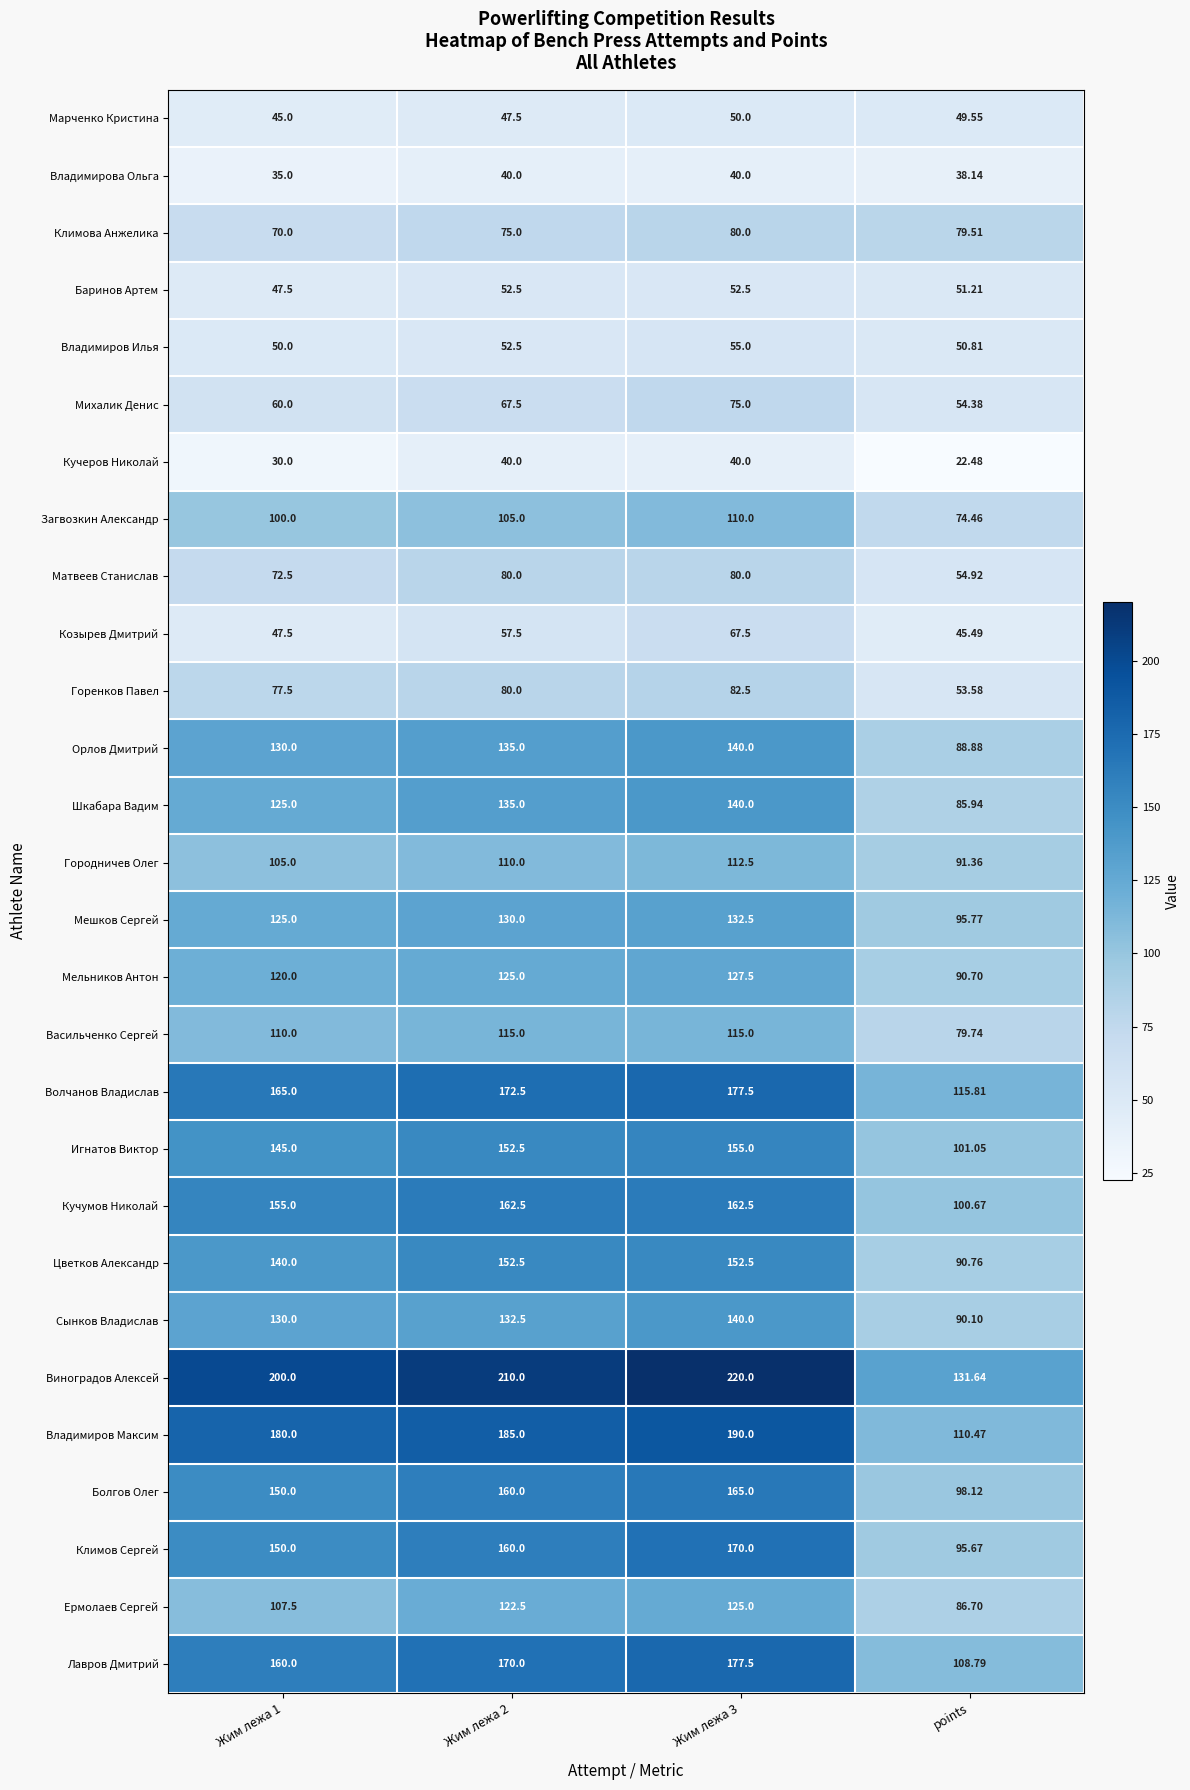

At how many categories does at least one series exceed 184?

3